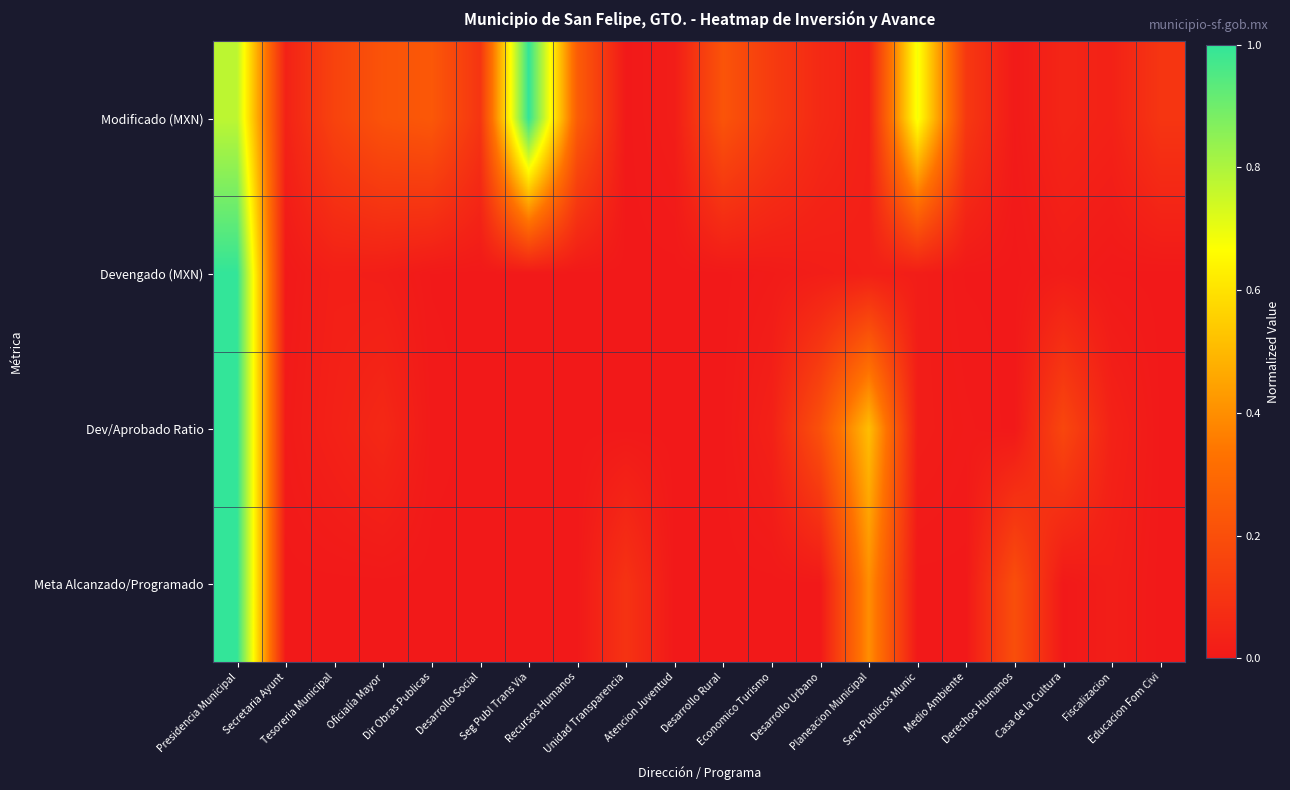

At how many categories does at least one series exceed 0?

20